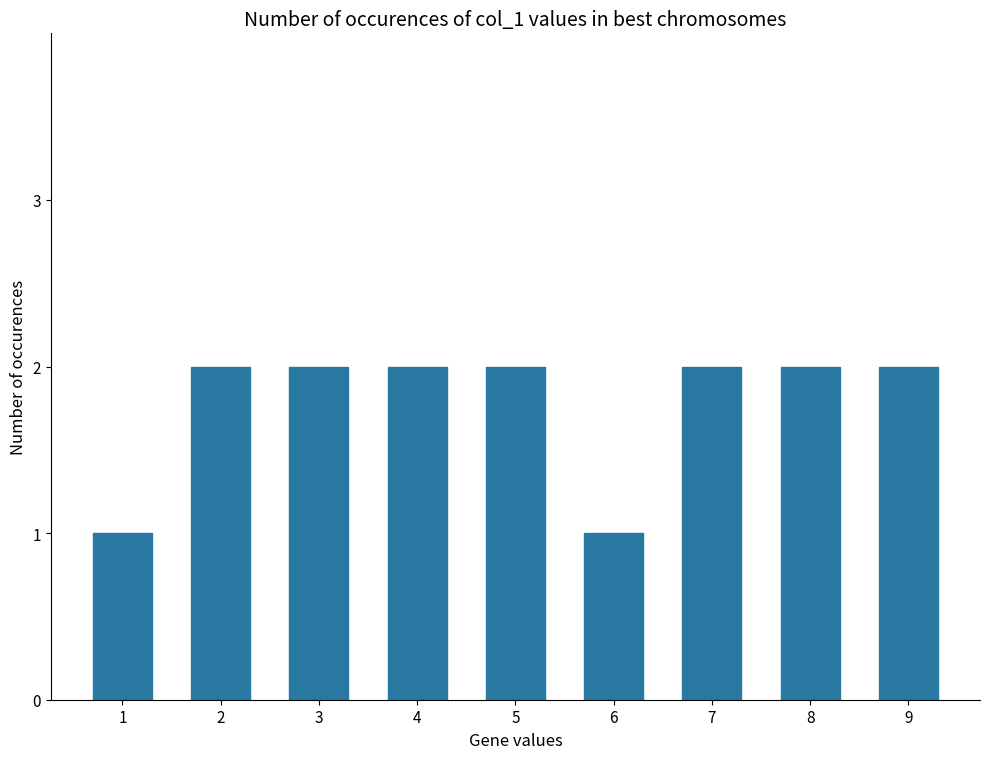

Reading left to right, transcribe all the data shown in this chart.

1	2	2	2	2	1	2	2	2